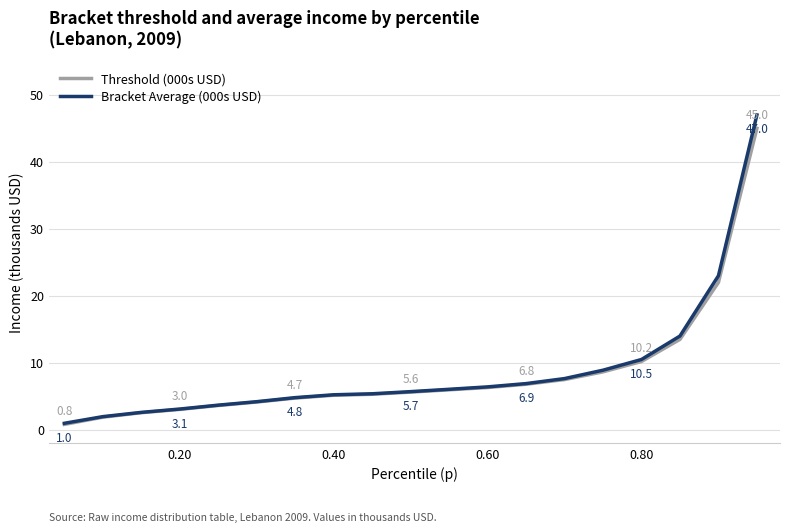

Which series has the largest range (max minus min)?

Bracket Average (000s USD)